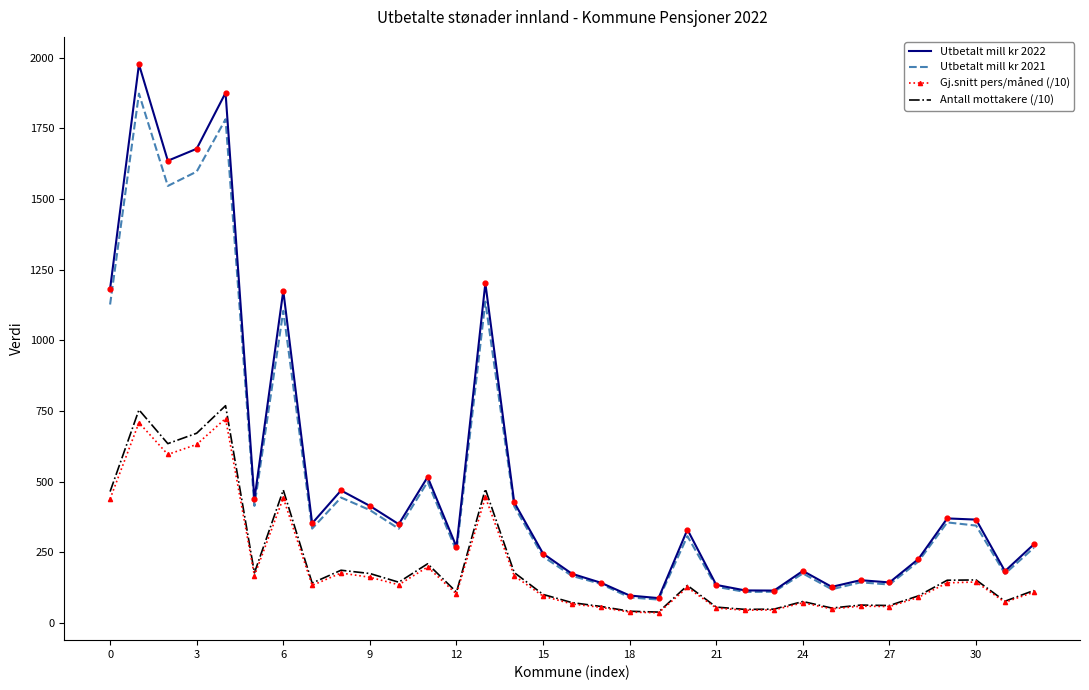

Which series has the widest spread of values?

Utbetalt mill kr 2022